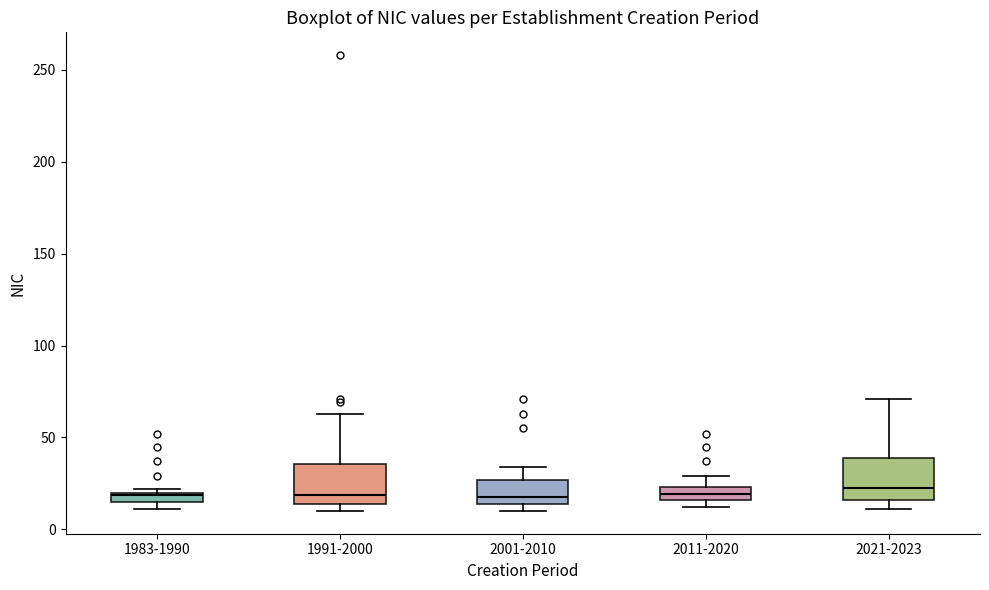

Where does the upper whisker of the box for 2011-2020 end on the y-axis? The values are not printed on the chart, so give them approximately, as read against the axis.

30